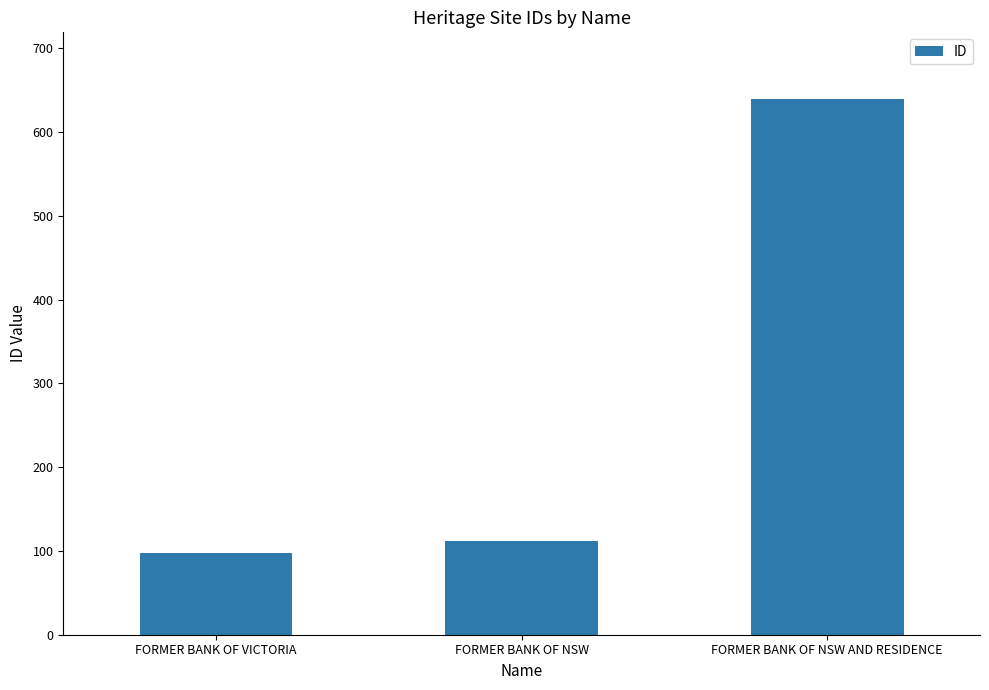

The chart shows a value of 46 at FORMER BANK OF NSW. True or false?

False